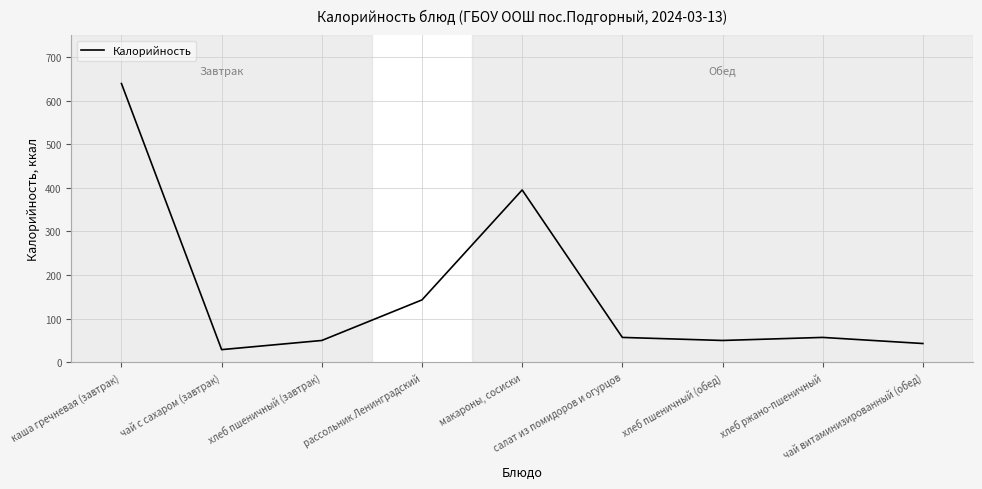

True or false: there are more than 2 points higher than both neighbors.

False